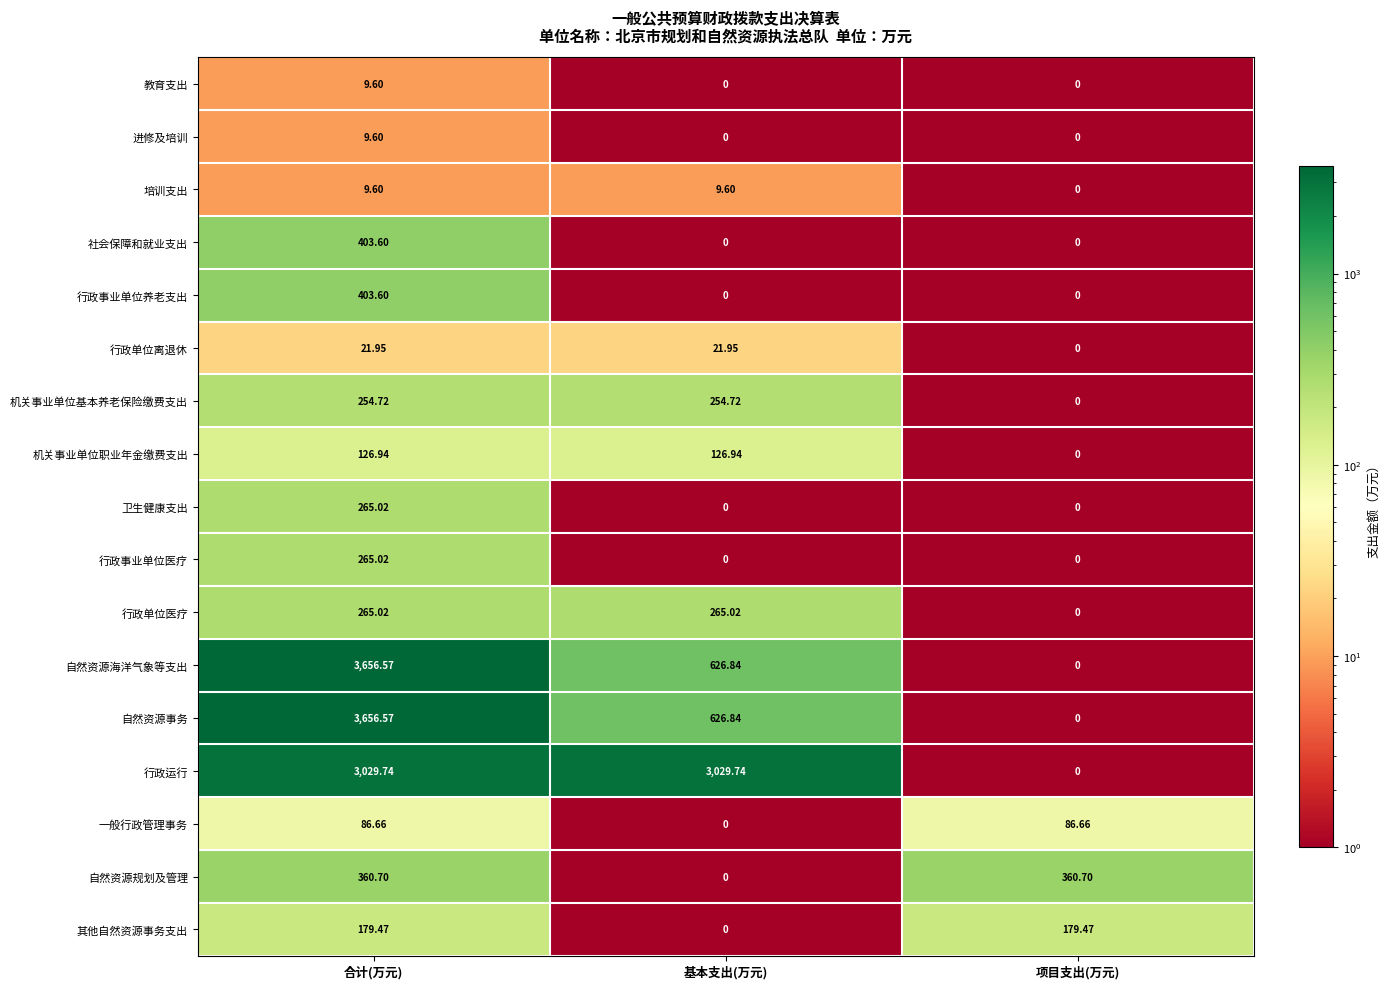

Between 基本支出(万元) and 项目支出(万元), which series saw the biggest shift?

行政运行